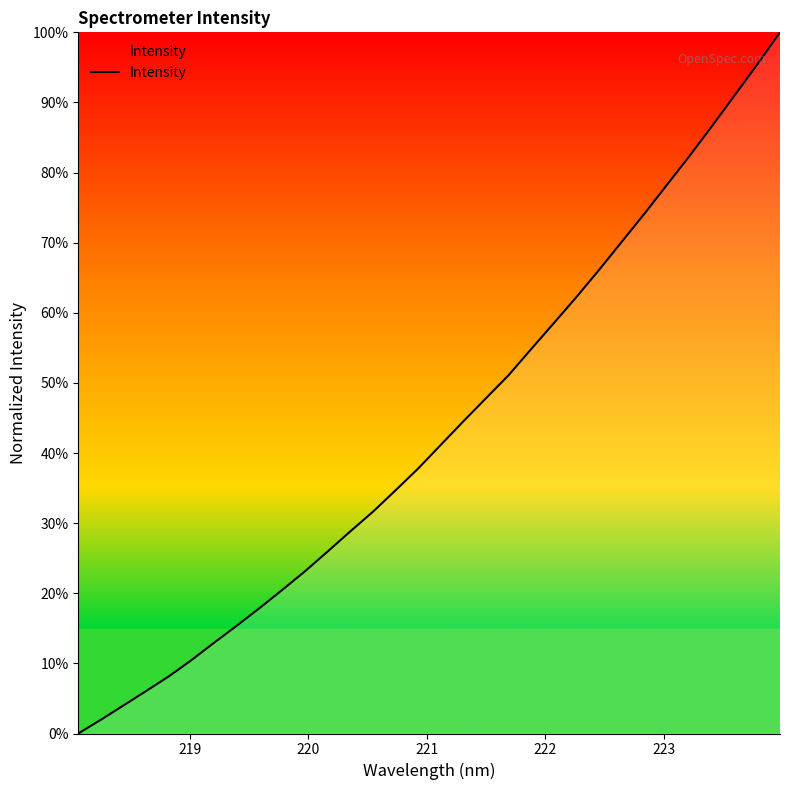

What is the greatest value displayed?

100.0